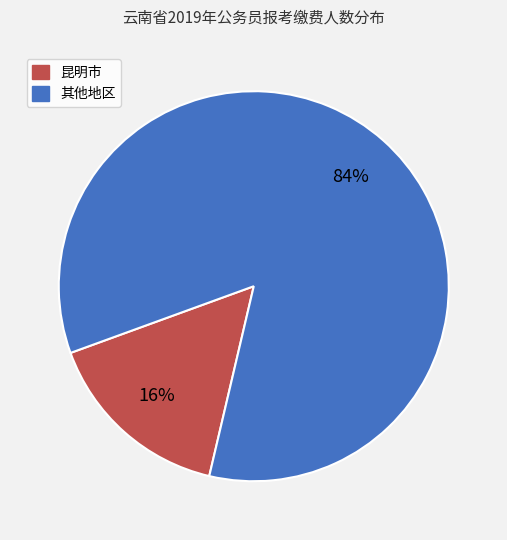

Does any single category account for the majority?

Yes